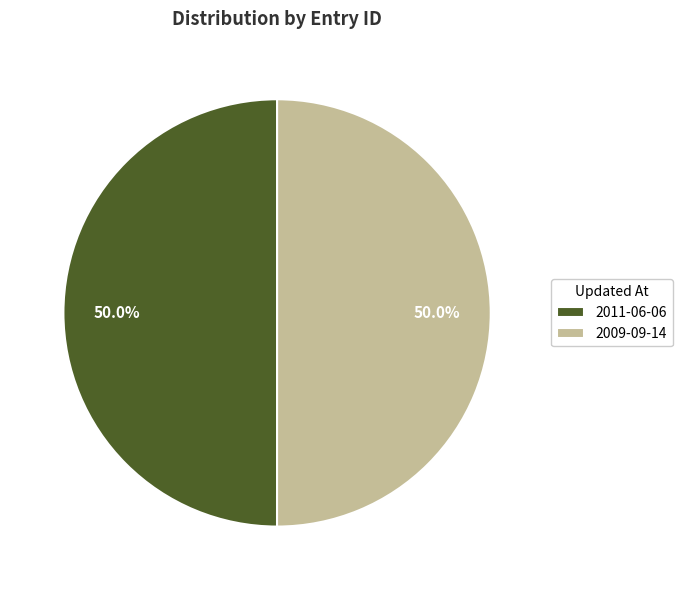

How many slices are in this pie chart?

2